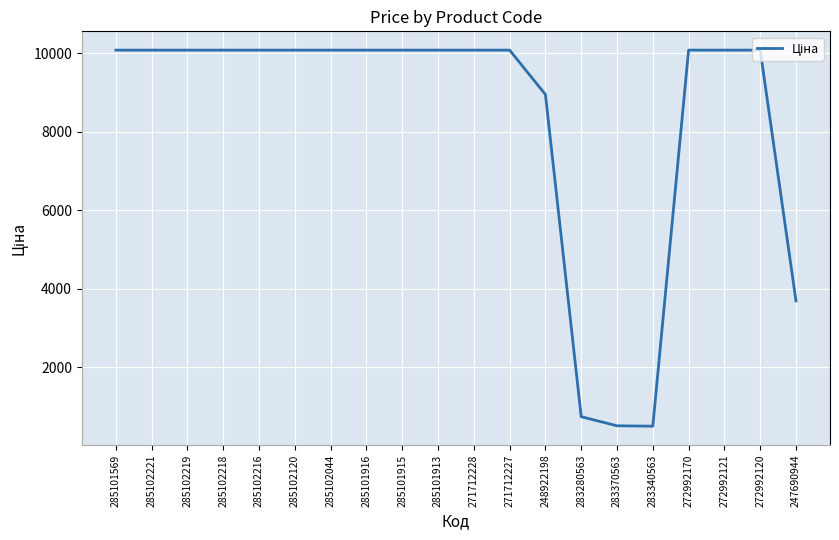

The value at 272992121 is 15745.2. True or false?

False